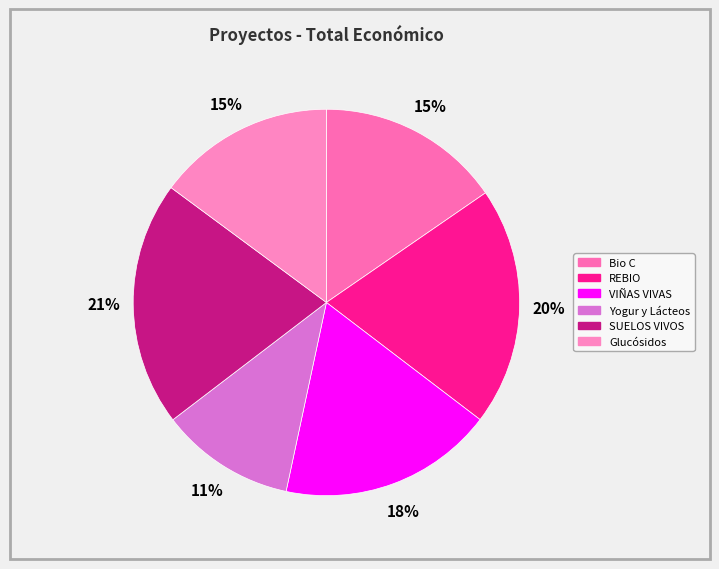

Does Glucósidos account for over 50% of the chart?

No